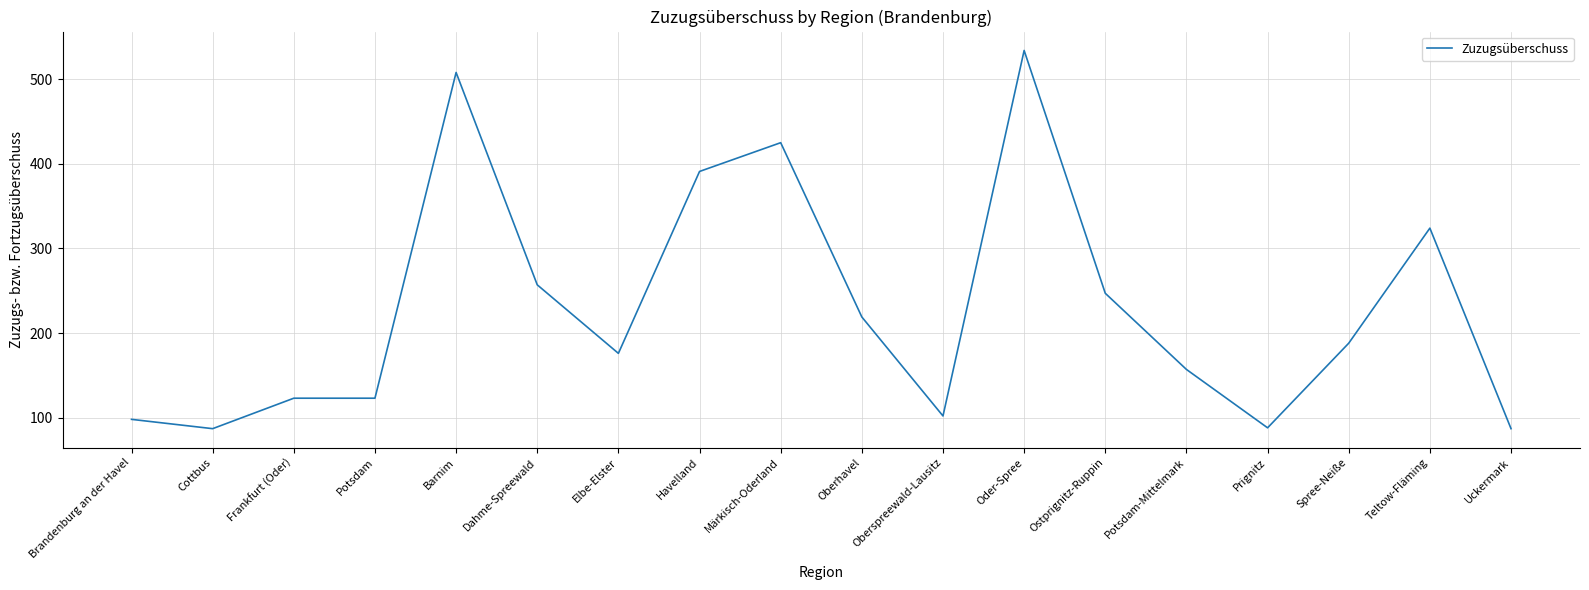

Approximately how many times larger is the value at Elbe-Elster compared to Oberhavel?

0.8